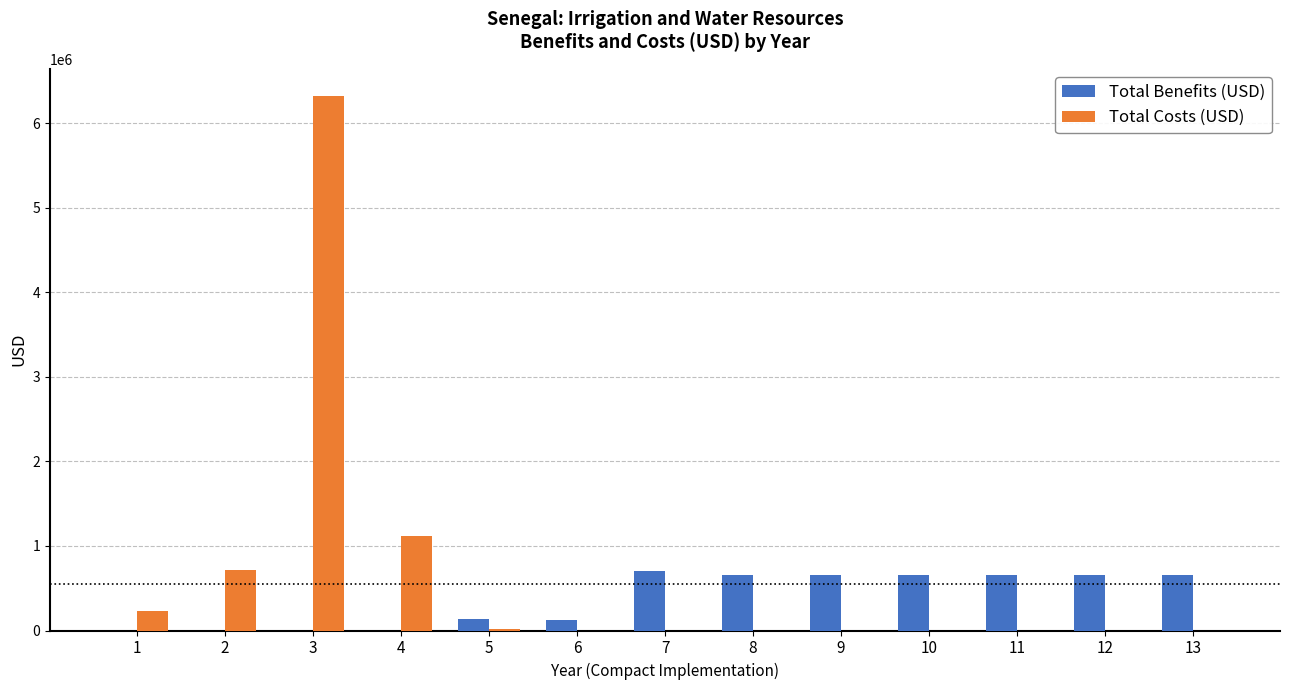

The value of Total Costs (USD) at 13 is 0.0. True or false?

True